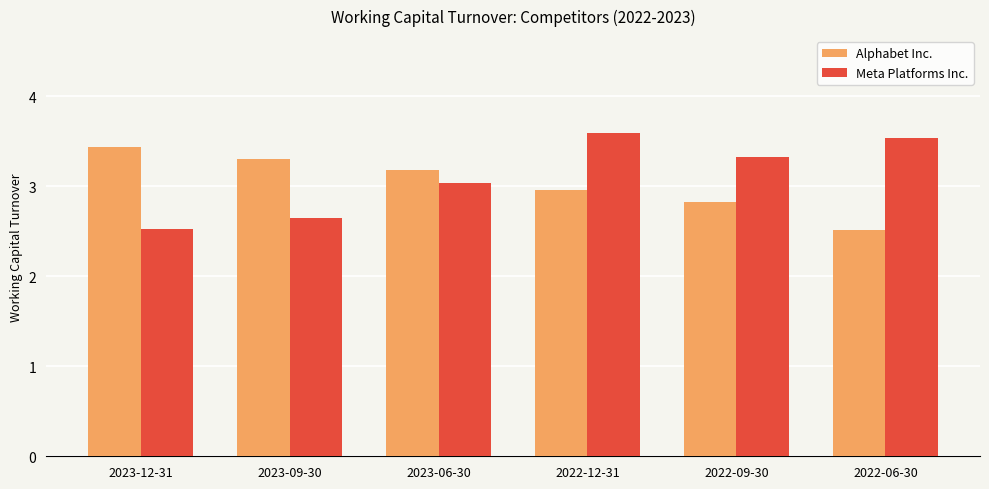

What is the sum of the Meta Platforms Inc. values at 2022-06-30 and 2023-09-30?

6.2